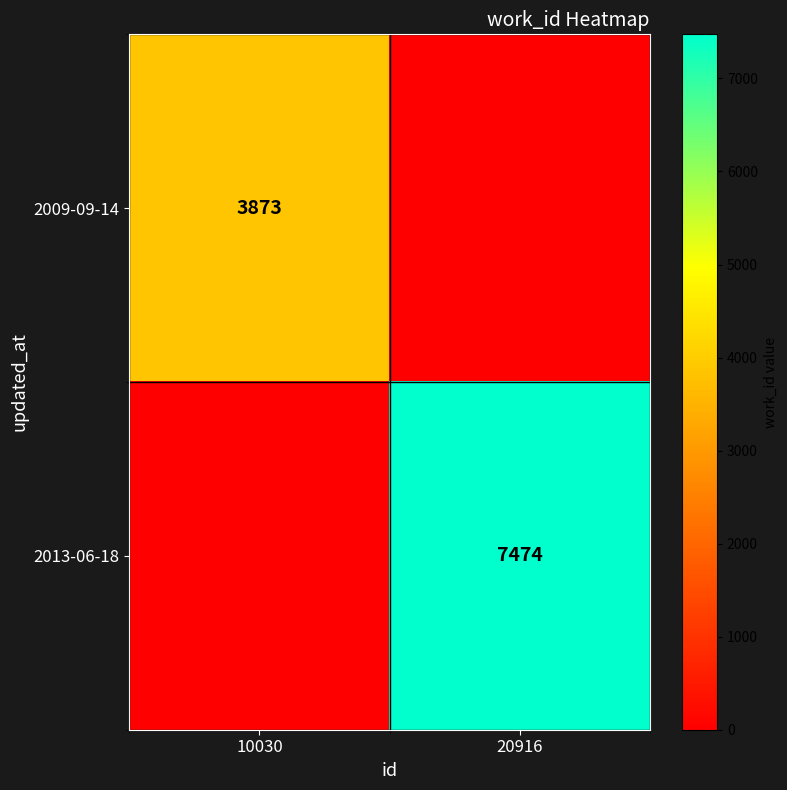

Is it true that 2013-06-18 equals 7474 at 20916?

True